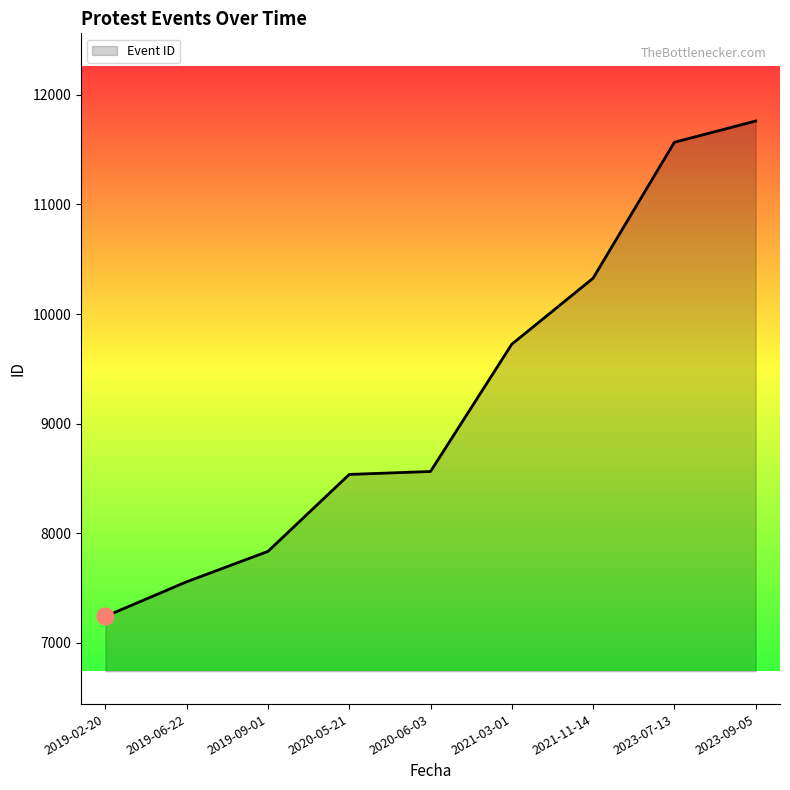

What is the difference between the maximum and minimum values?

4519